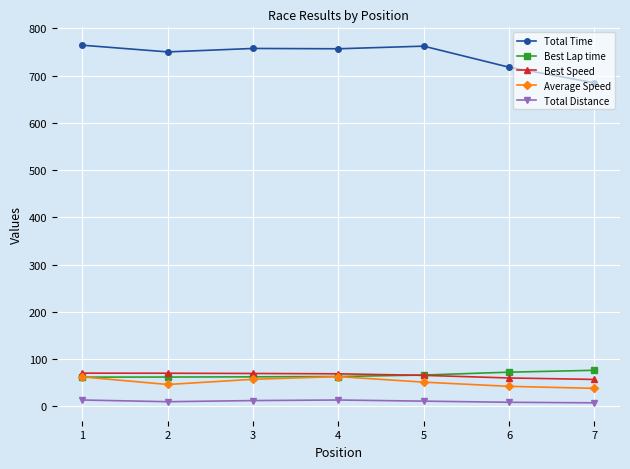

What is the highest value of the Total Time series?

764.4